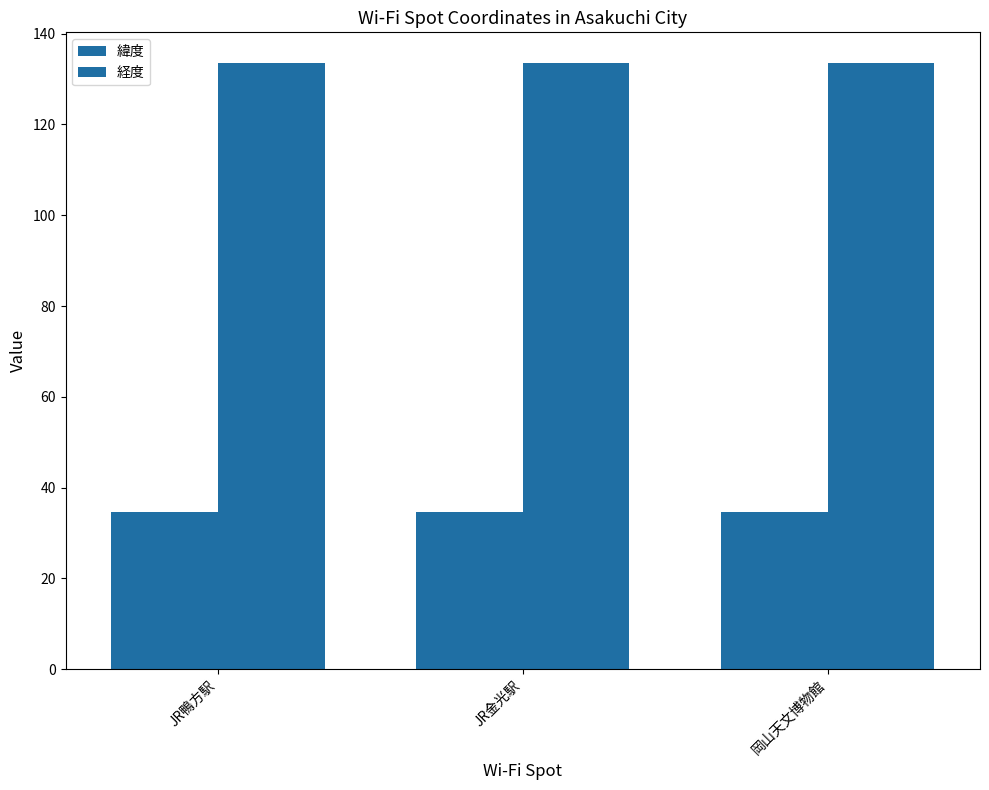

At JR鴨方駅, list the series in order from smallest to largest.

緯度, 経度